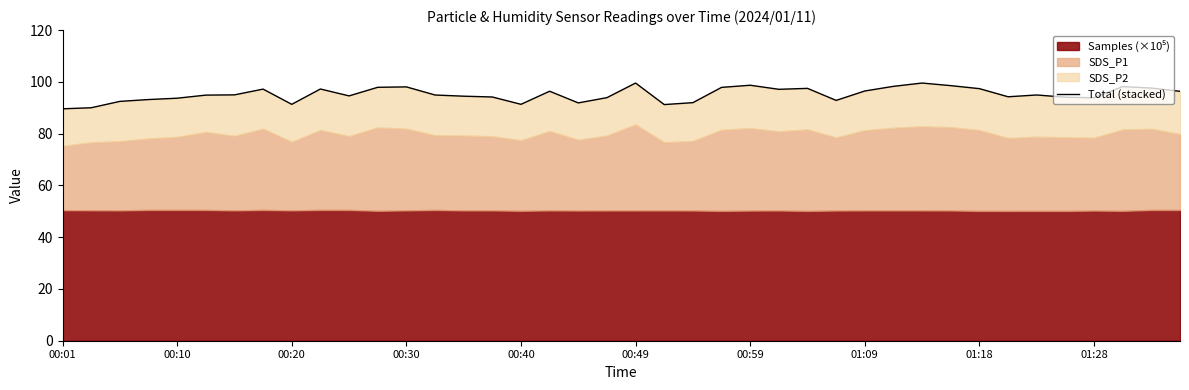

How many interior local valleys (lower than both neighbors) does the data have?

9